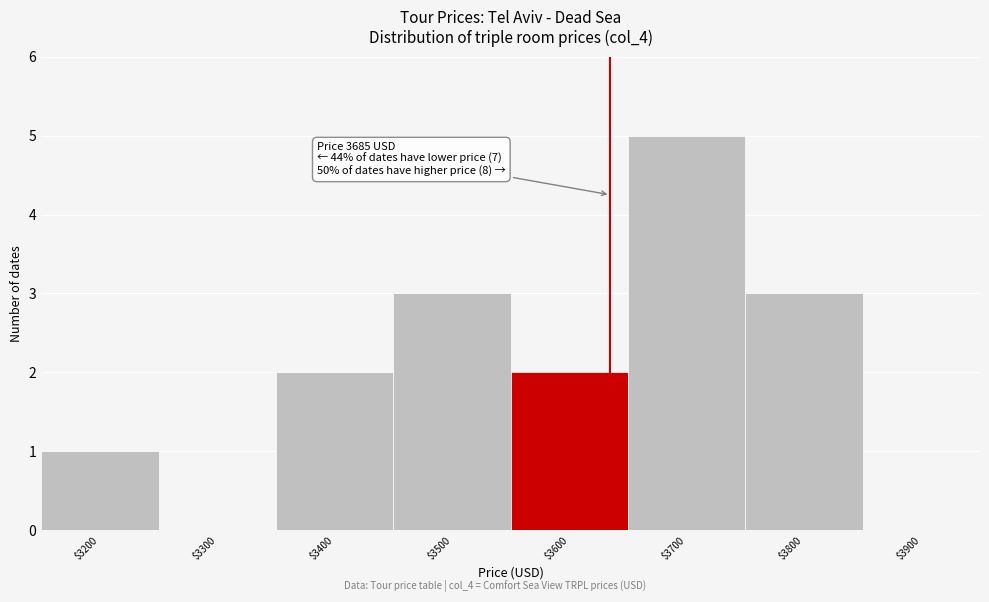

The value at $3700 is 7. True or false?

False